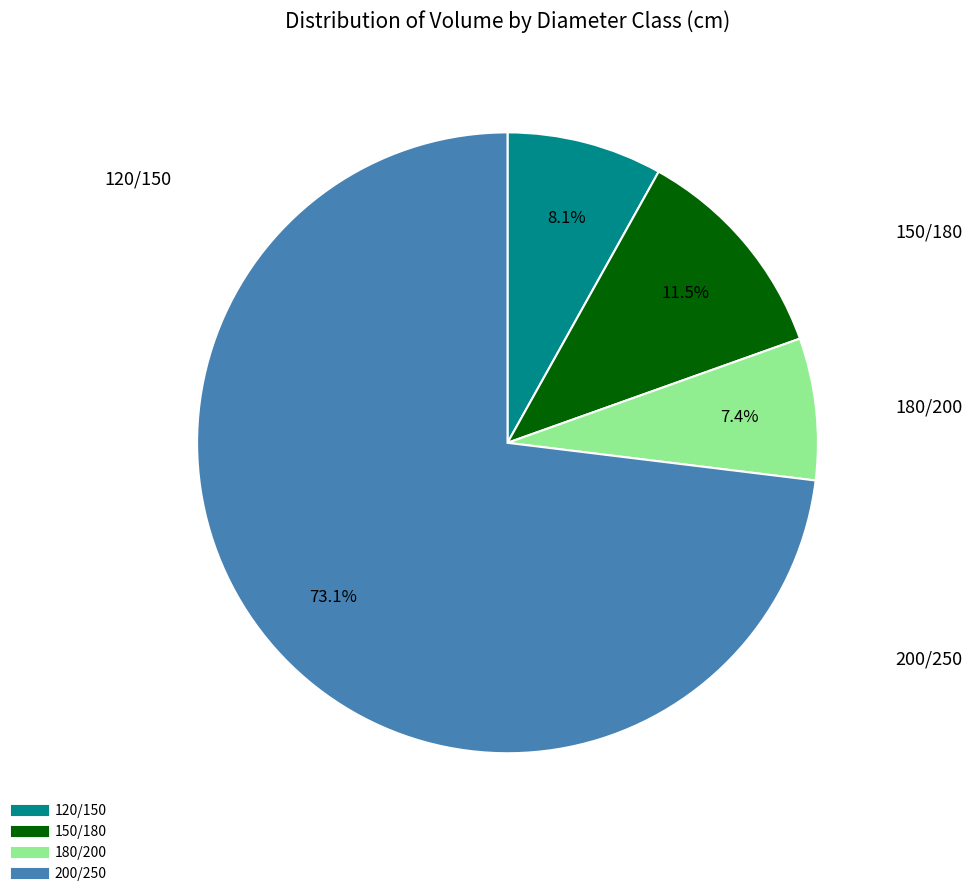

Rank the categories by value from highest to lowest.

200/250, 150/180, 120/150, 180/200